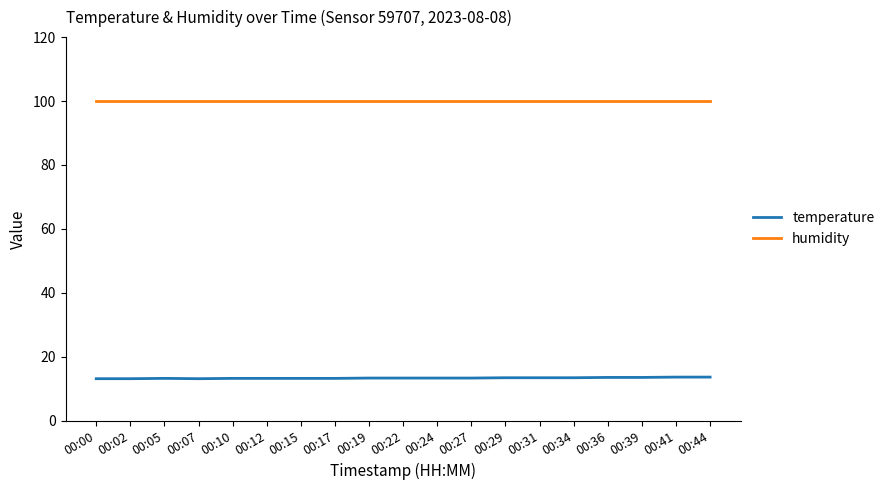

Does the chart display data point markers on the line(s)?

No